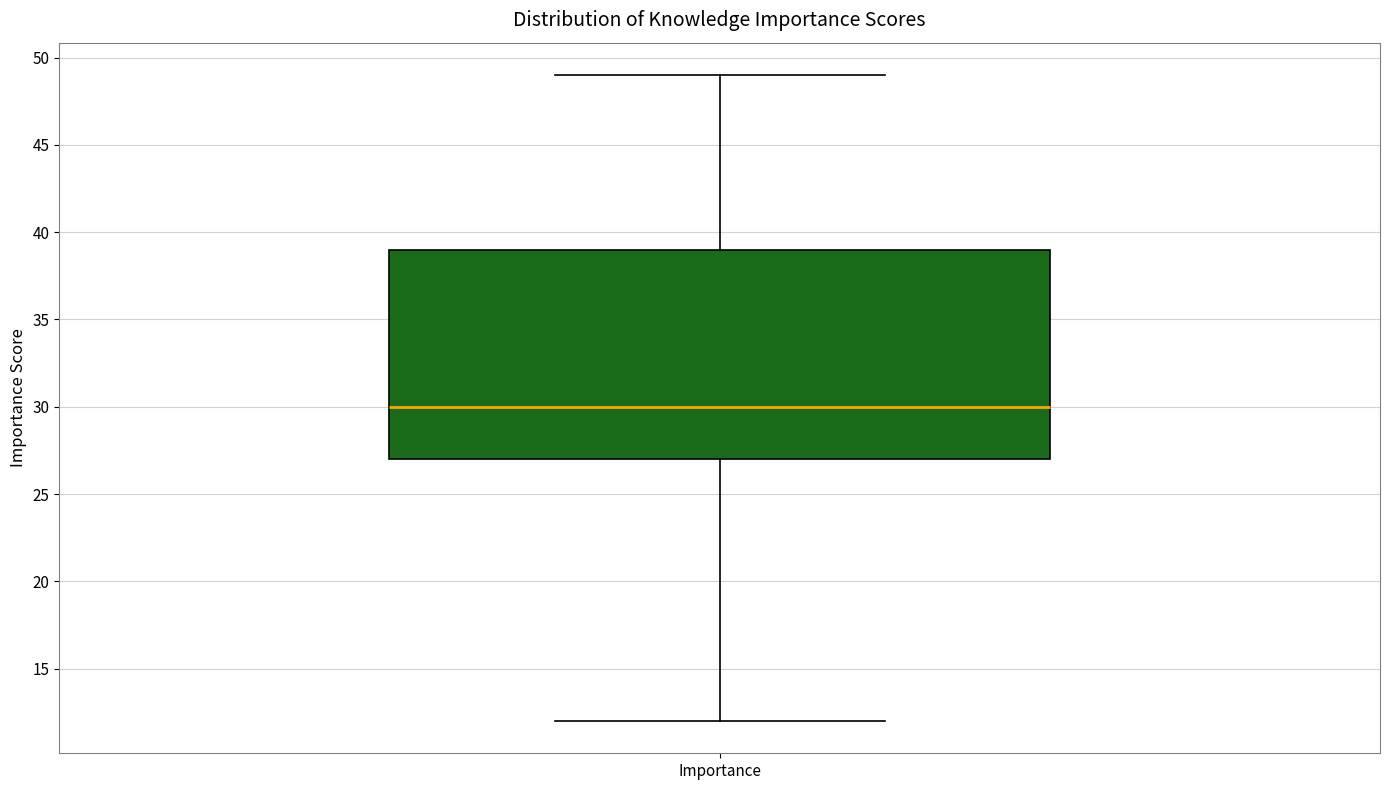

Read this box plot against the y-axis: the position of the median line, the range covered by the box, and the ends of both whiskers. The values are not printed on the chart, so give them approximately, as read against the axis.

median 30, box 27 to 39, whiskers 12 to 49